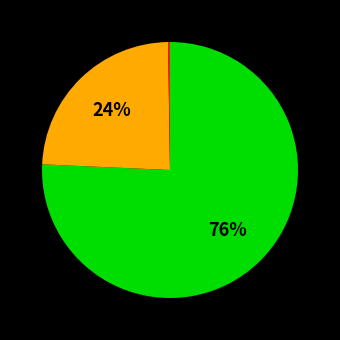

Is there a majority slice in this chart?

Yes